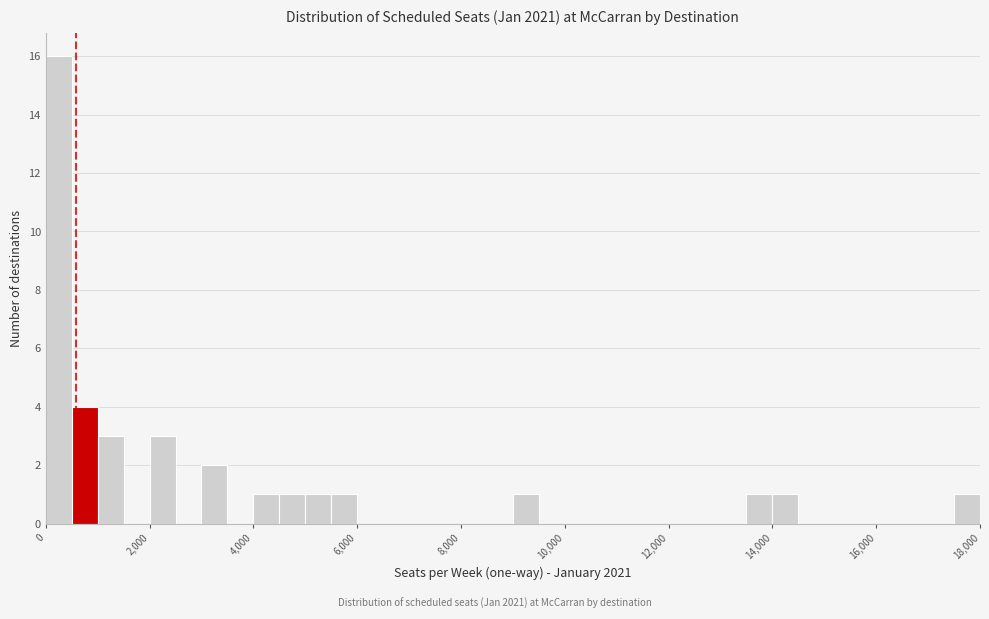

Read against the x-axis, roughly where is the centre of the tallest bar?

200